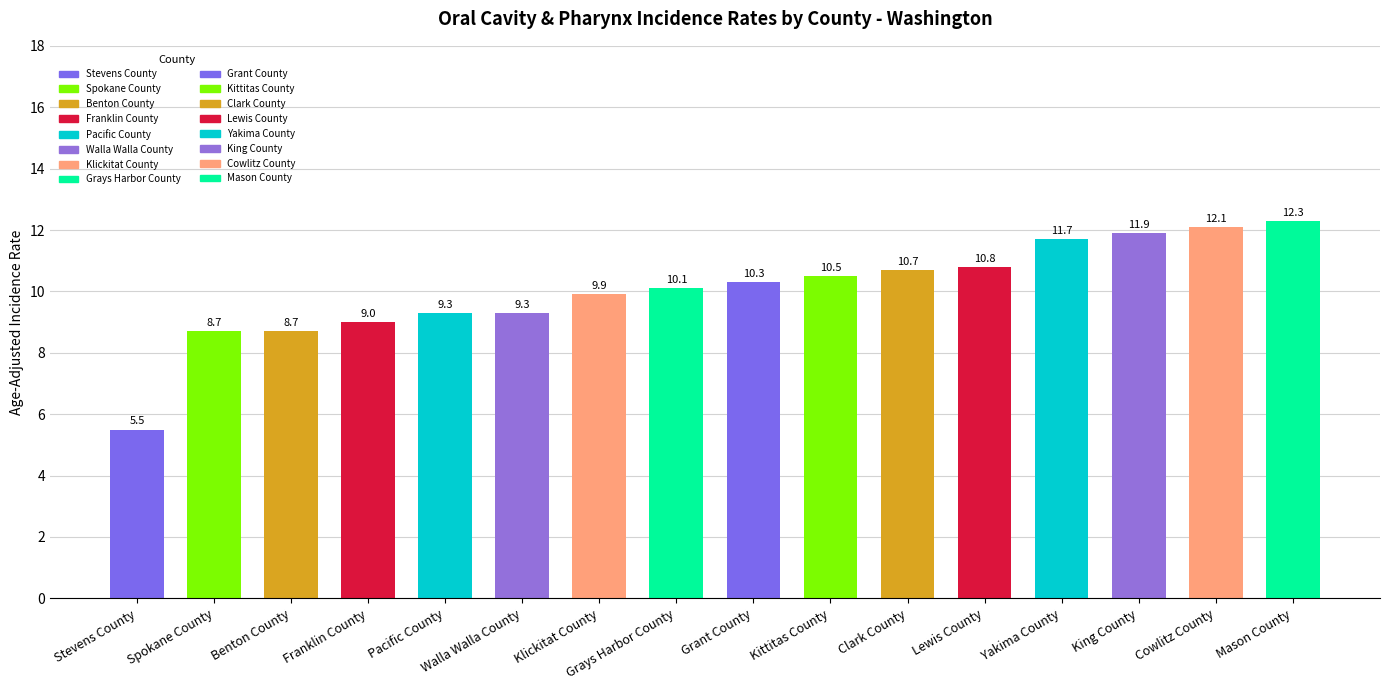

What is the difference between the values at Franklin County and Grant County?

1.3